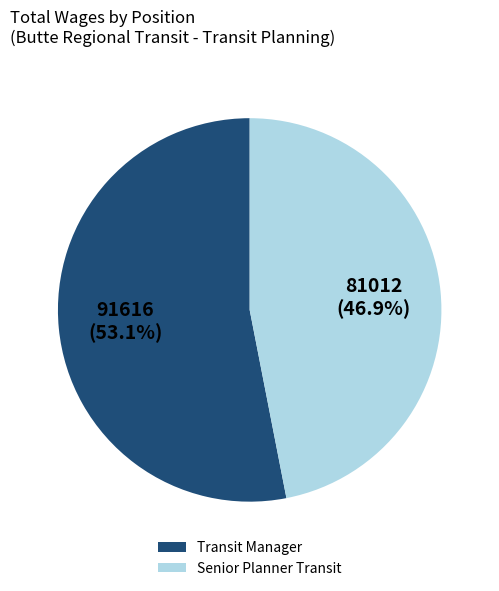

Does Senior Planner Transit represent more than half of the total?

No